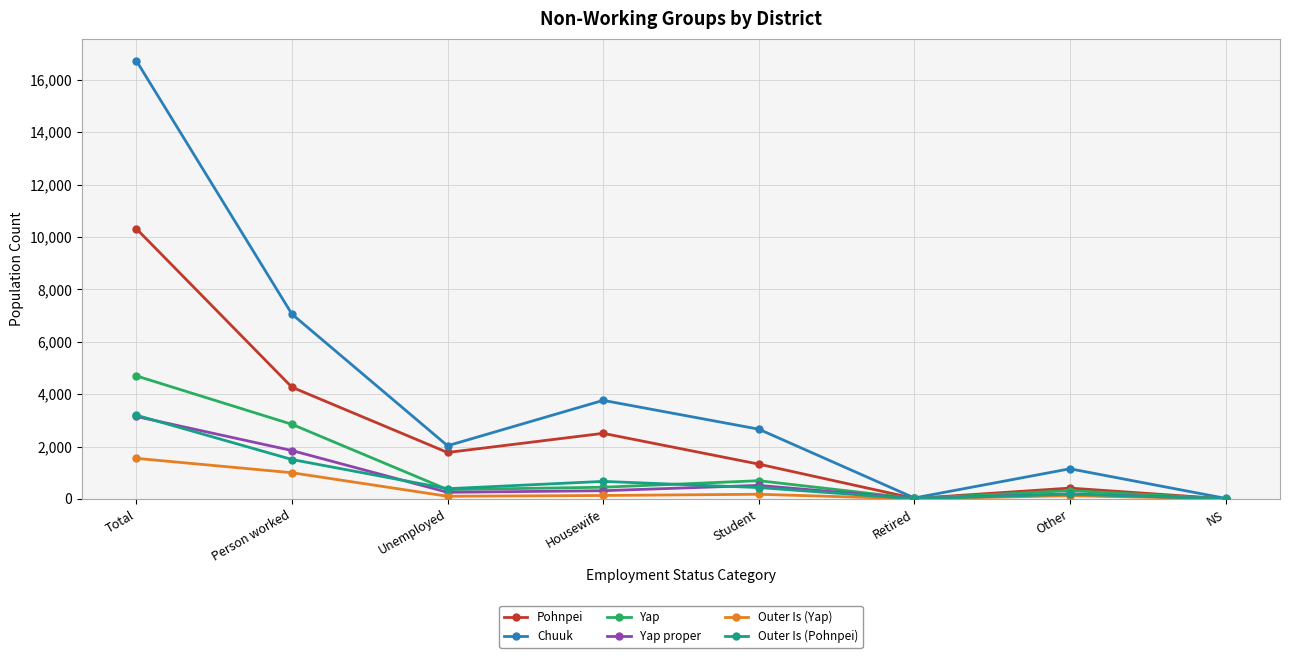

At which category is the sum across all series the highest?

Total